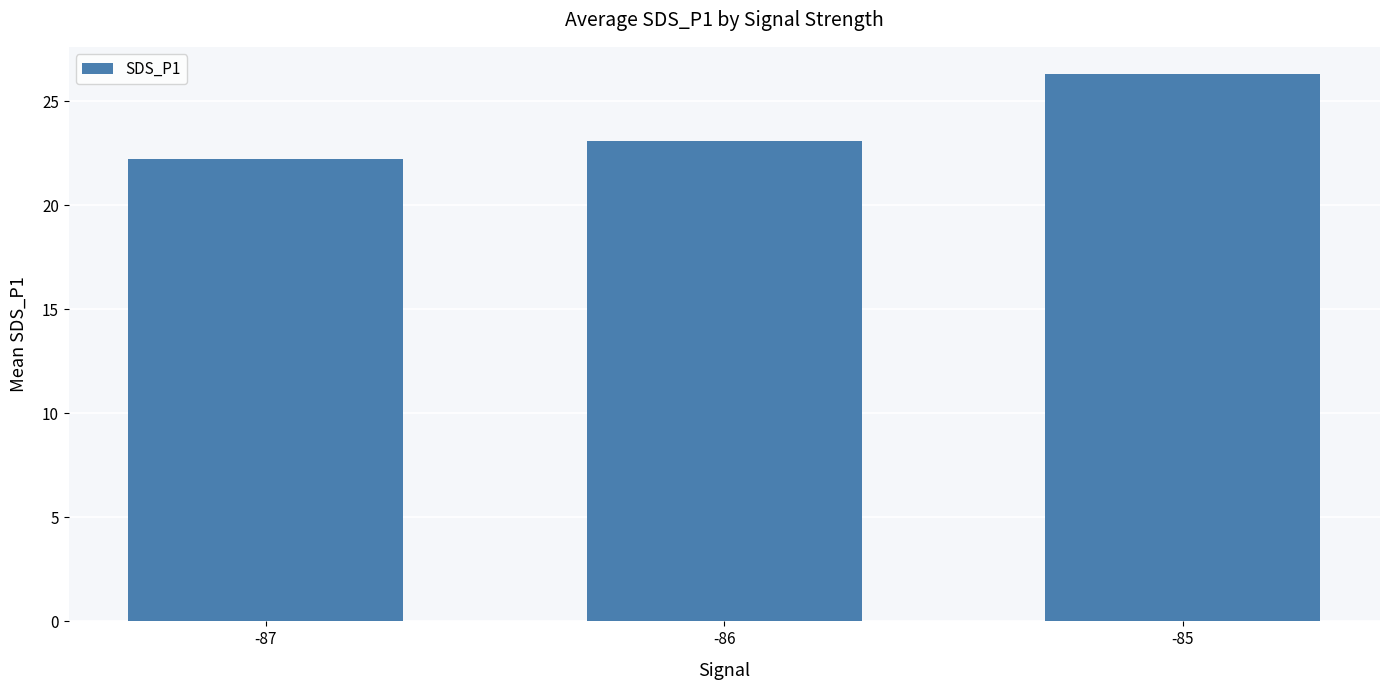

True or false: the data shows 26.3 at -85.

True